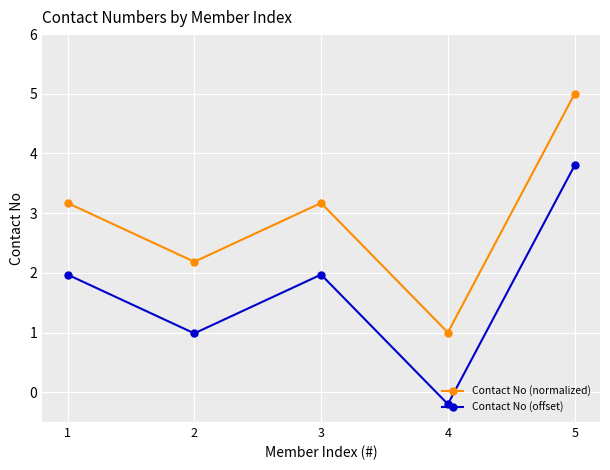

True or false: Contact No (normalized) has more than 0 interior local peaks.

True